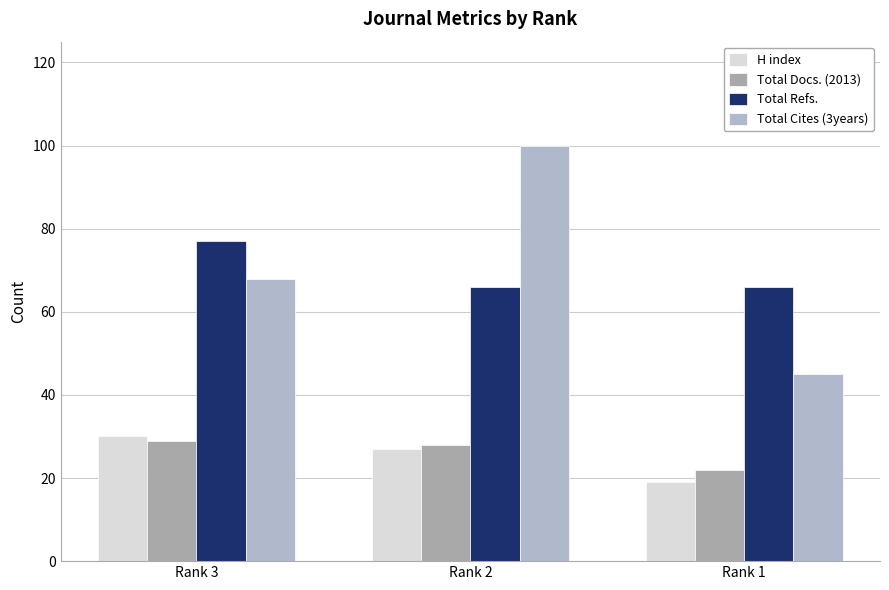

The H index series shows 9 at Rank 2. True or false?

False